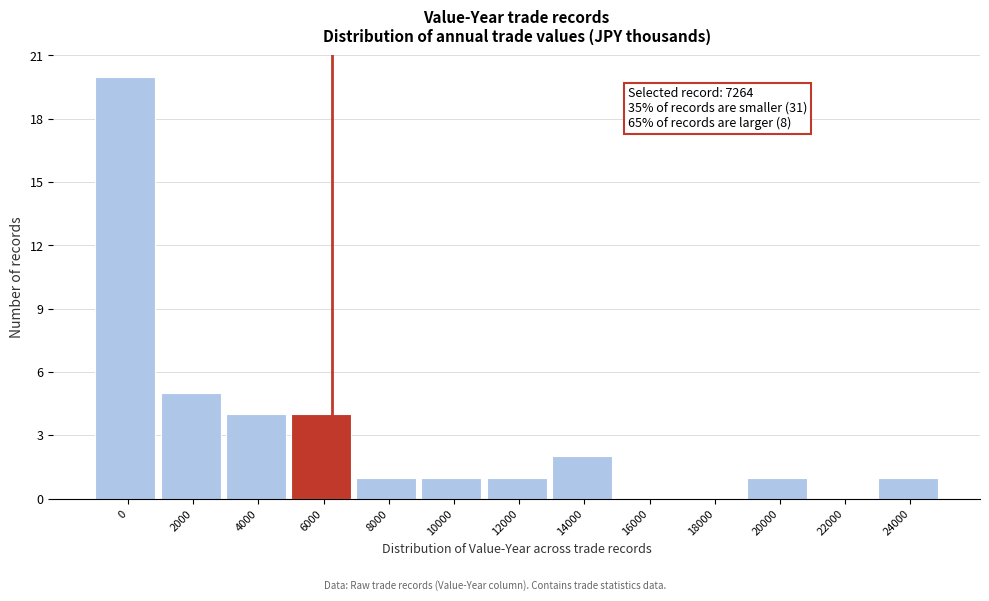

Reading left to right, transcribe all the data shown in this chart.

0=20	2000=5	4000=4	6000=4	8000=1	10000=1	12000=1	14000=2	16000=0	18000=0	20000=1	22000=0	24000=1